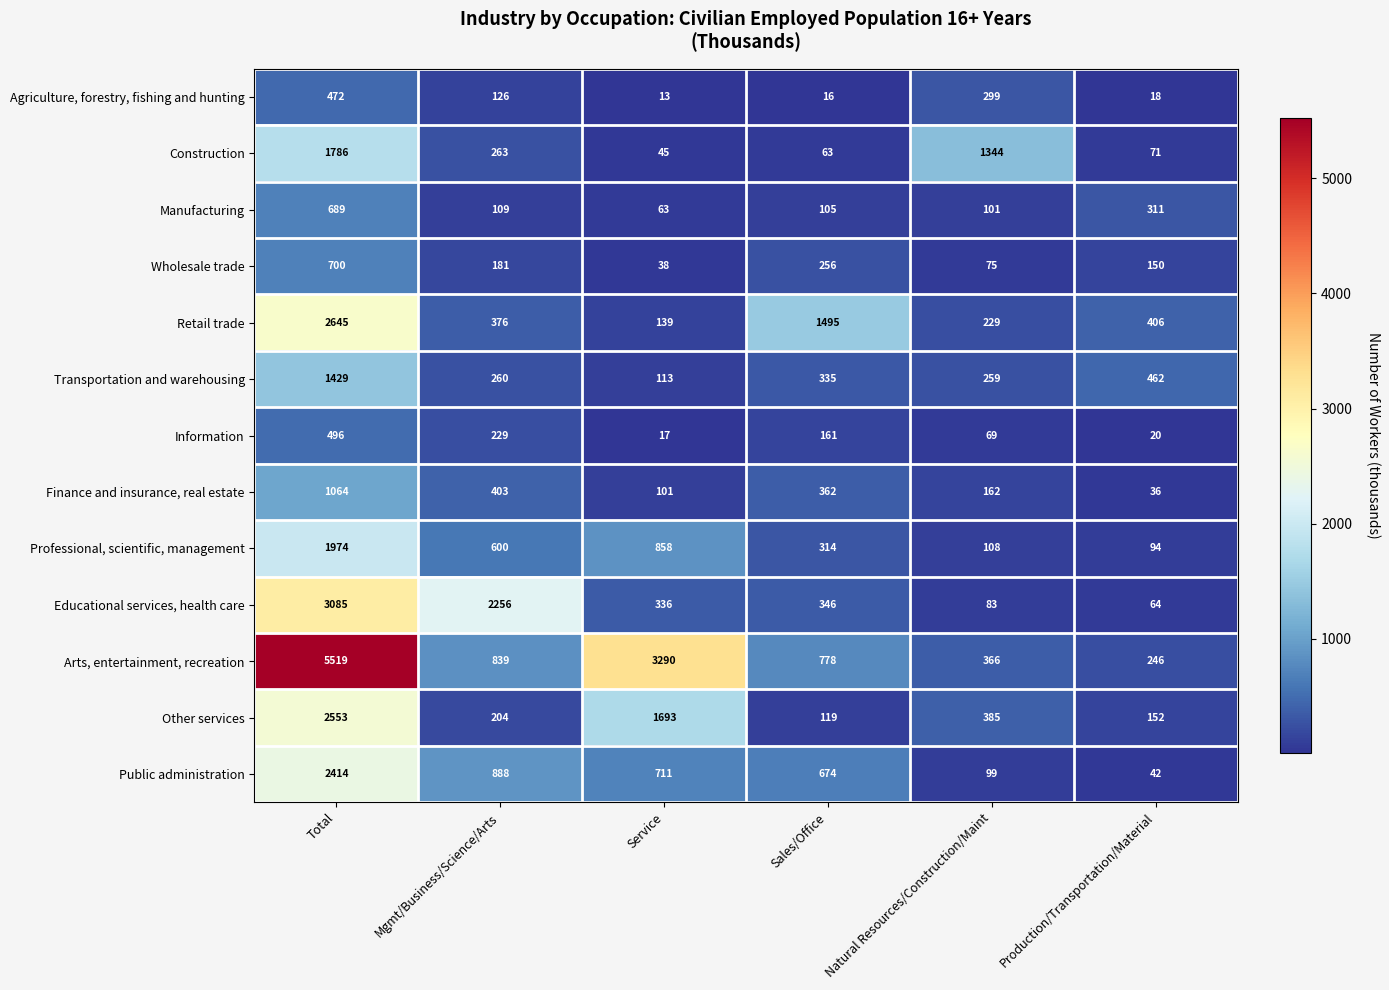

Count the number of categories in the chart.

6